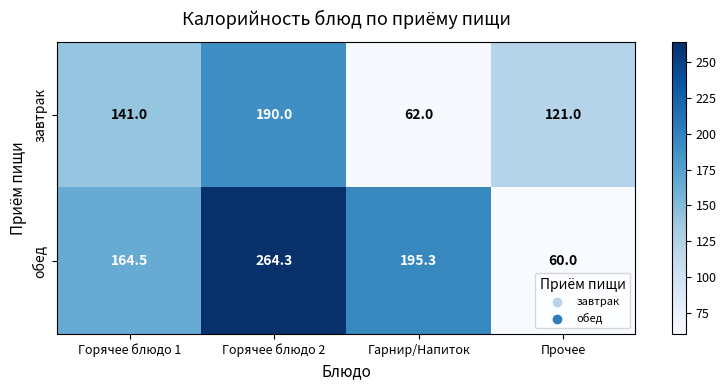

Reading left to right, list all the values displayed in this chart.

завтрак: Горячее блюдо 1=141.0	Горячее блюдо 2=190.0	Гарнир/Напиток=62.0	Прочее=121.0
обед: Горячее блюдо 1=164.5	Горячее блюдо 2=264.3	Гарнир/Напиток=195.3	Прочее=60.0